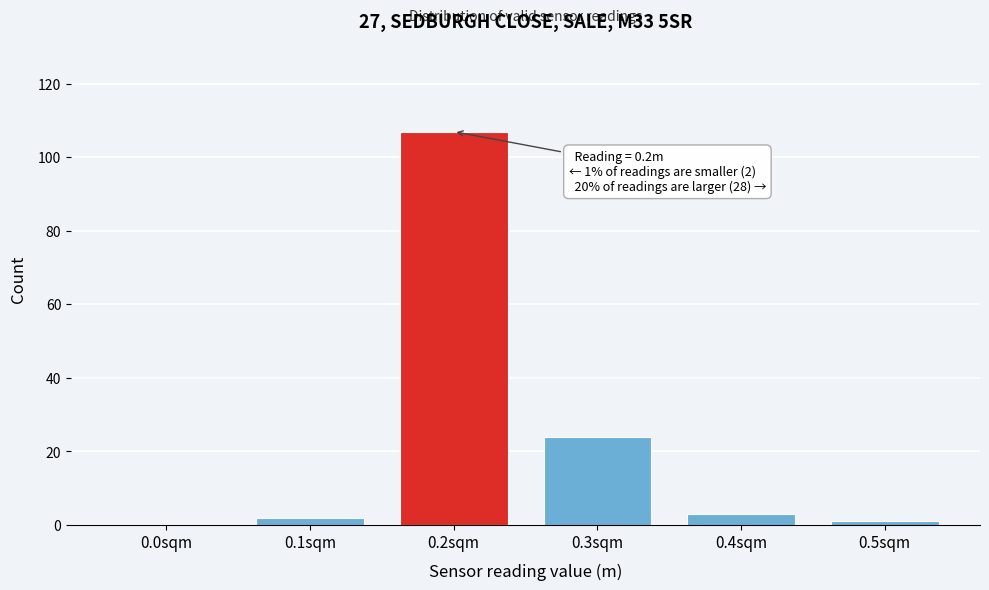

Reading left to right, list all the values displayed in this chart.

0.0sqm=0	0.1sqm=2	0.2sqm=107	0.3sqm=24	0.4sqm=3	0.5sqm=1